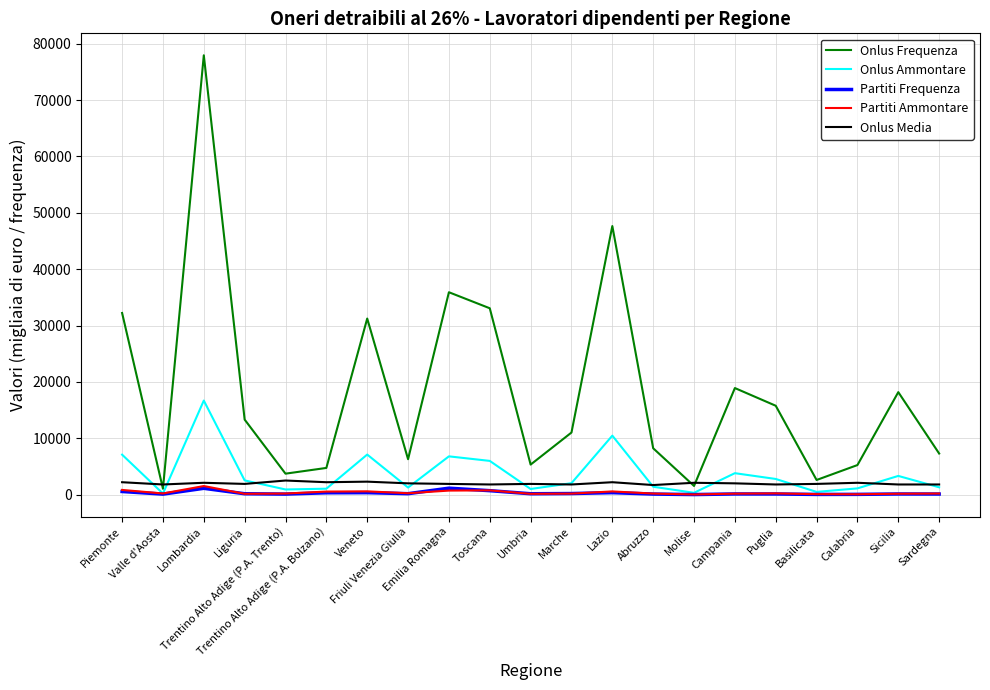

Read the Onlus Media value at Abruzzo.

1700.0